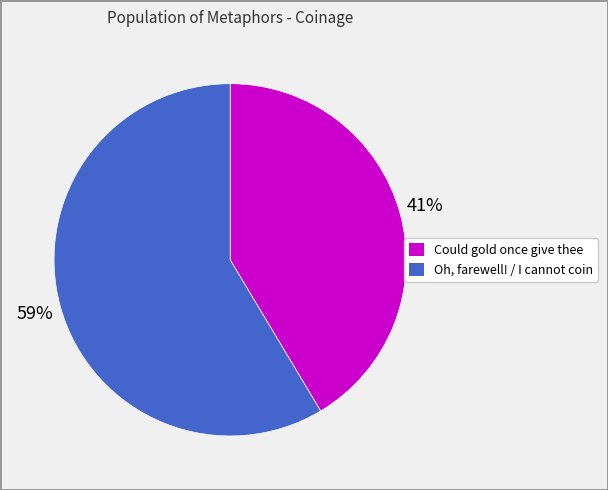

To the nearest percent, what is the average slice percentage?

50%